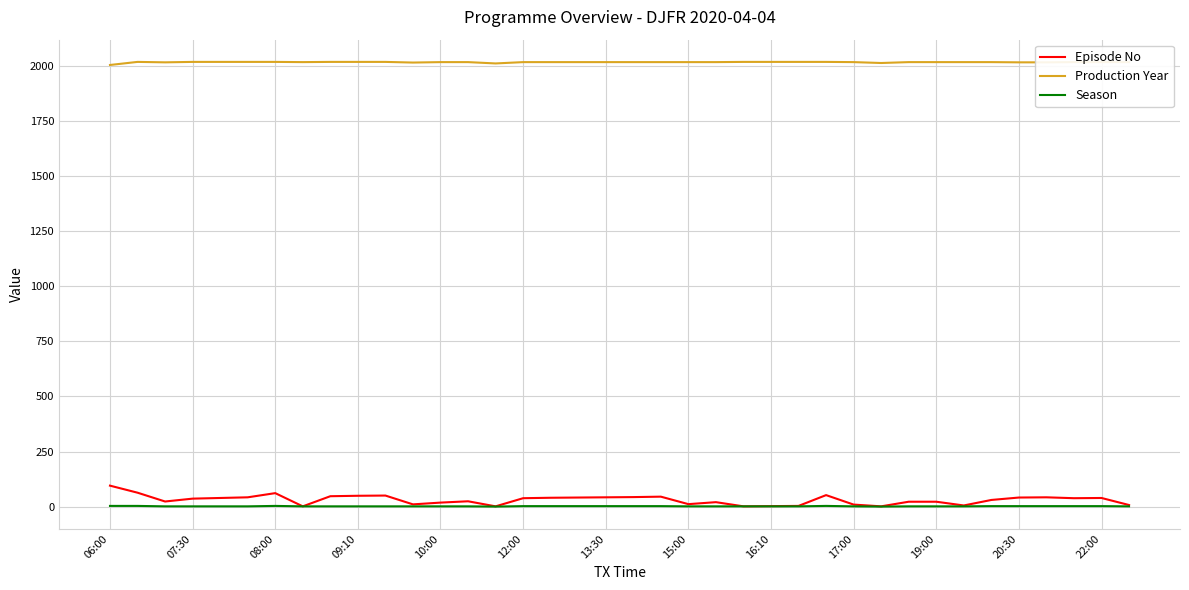

What is the highest value of the Episode No series?

95